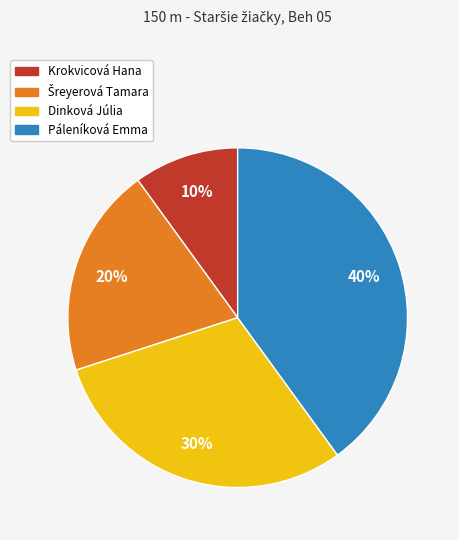

To the nearest percent, what is the difference between the Páleníková Emma and Dinková Júlia slice percentages?

10%